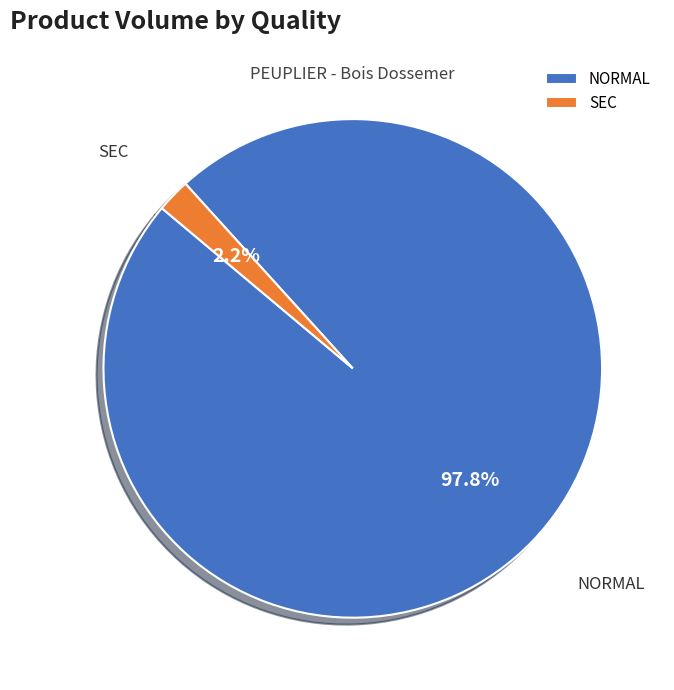

Does SEC account for over 50% of the chart?

No